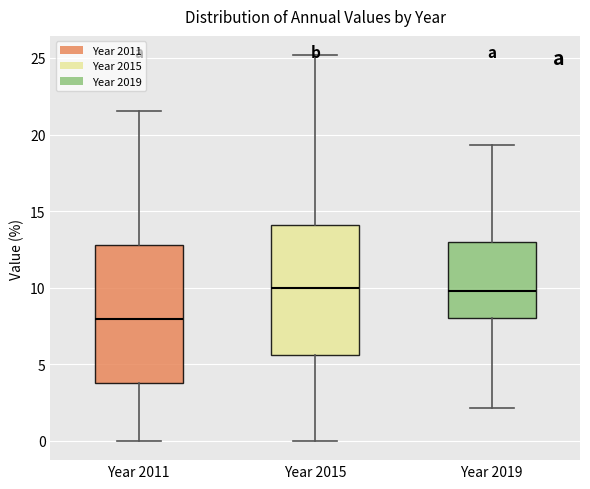

Which box is the tallest, from its lower edge to its upper edge?

Year 2011